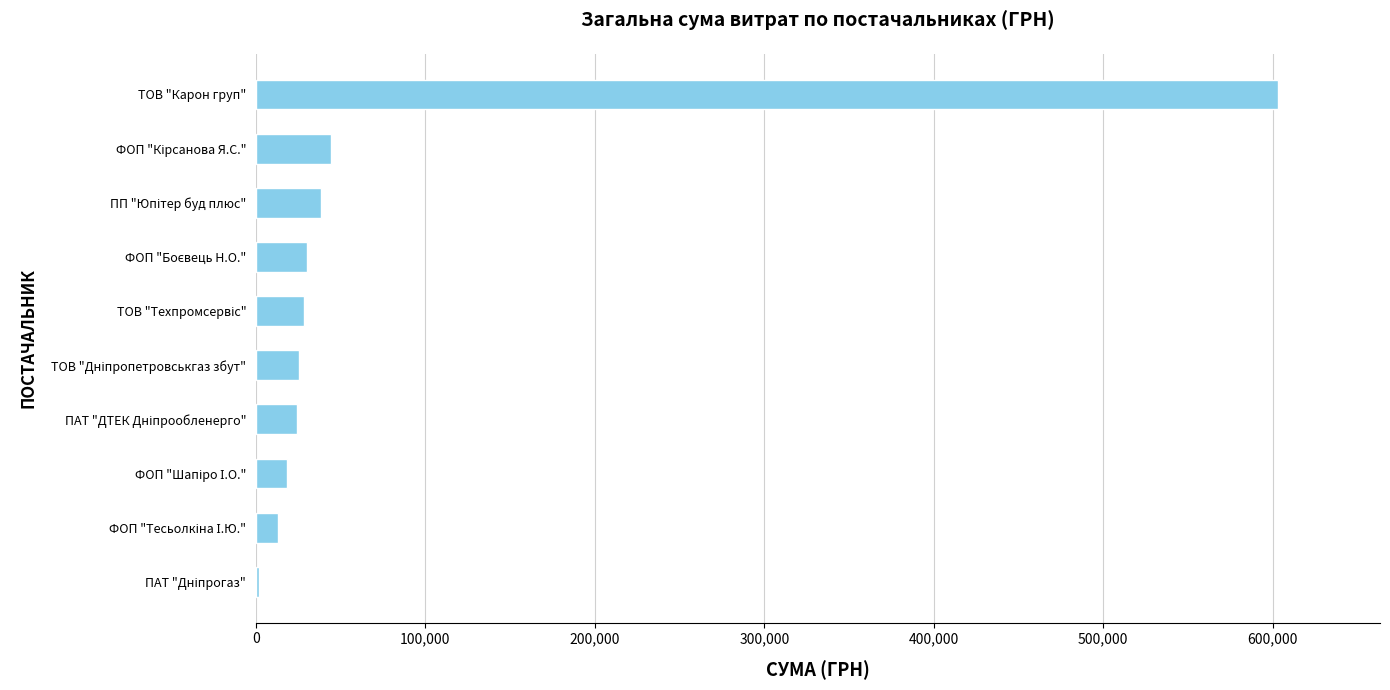

What is the greatest value displayed?

603046.7